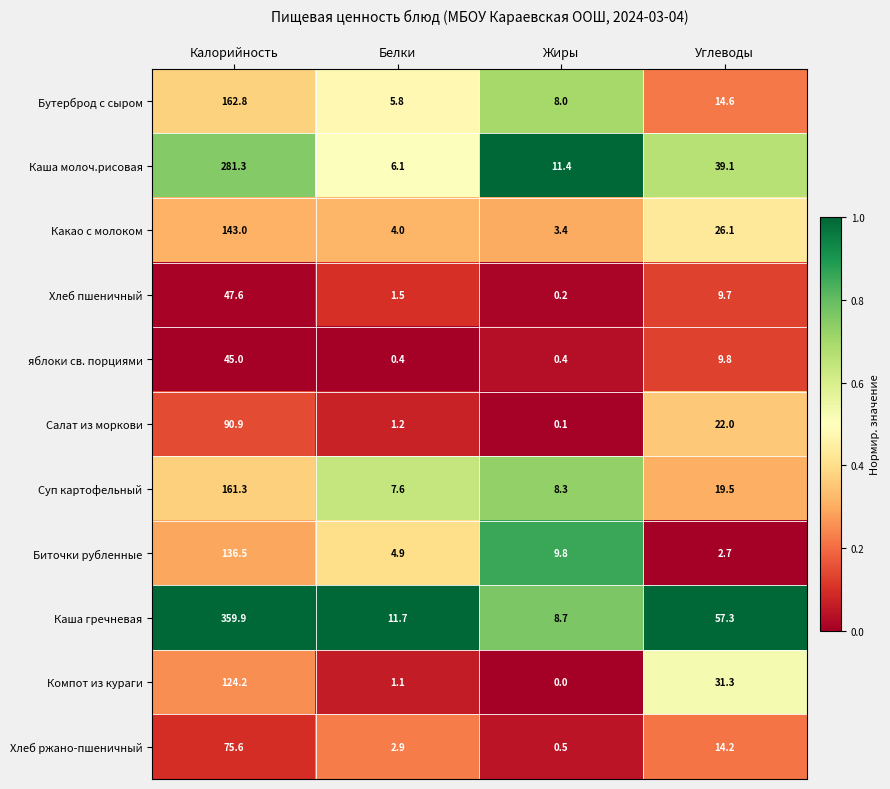

What value does the Биточки рубленные series have at Белки?

4.9